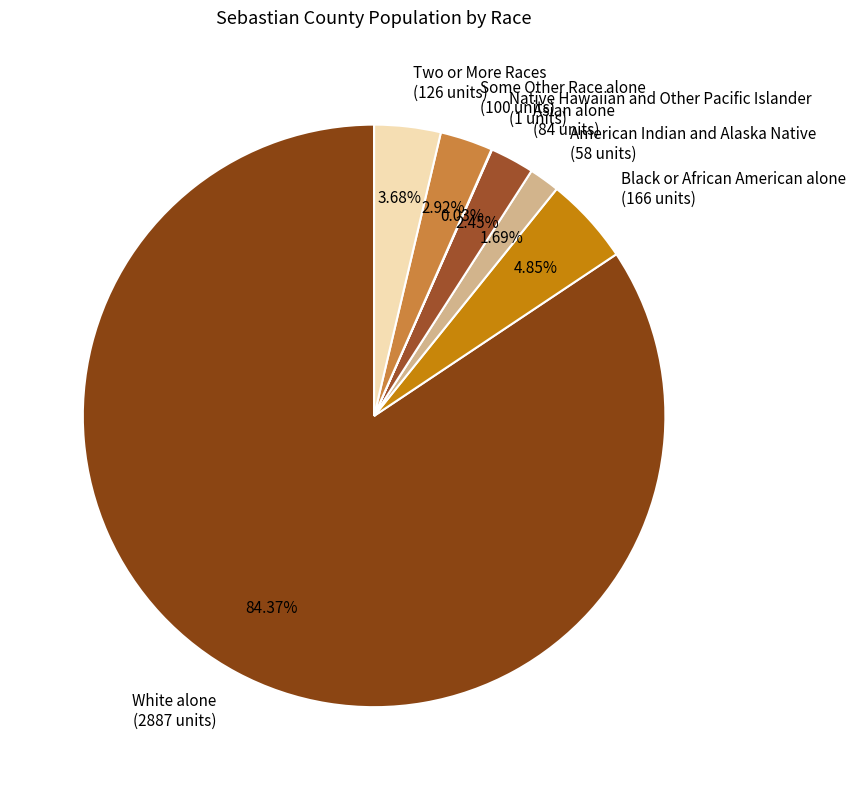

To the nearest percent, what percentage of the pie is American Indian and Alaska Native?

2%